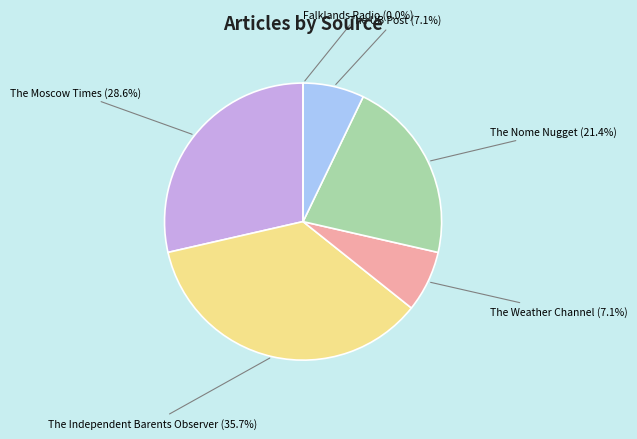

Combined, do Falklands Radio and The Weather Channel account for over 50%?

No